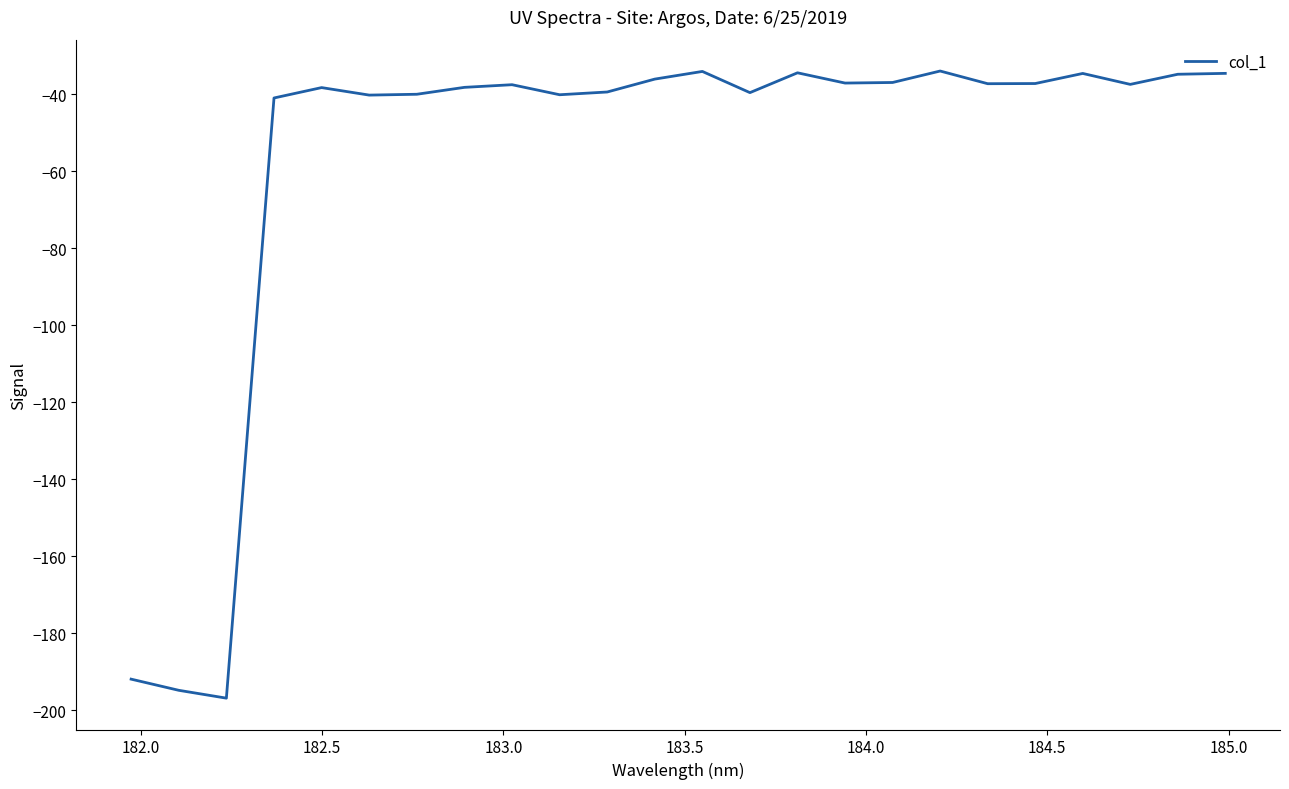

What is the minimum value shown in the chart?

-196.8